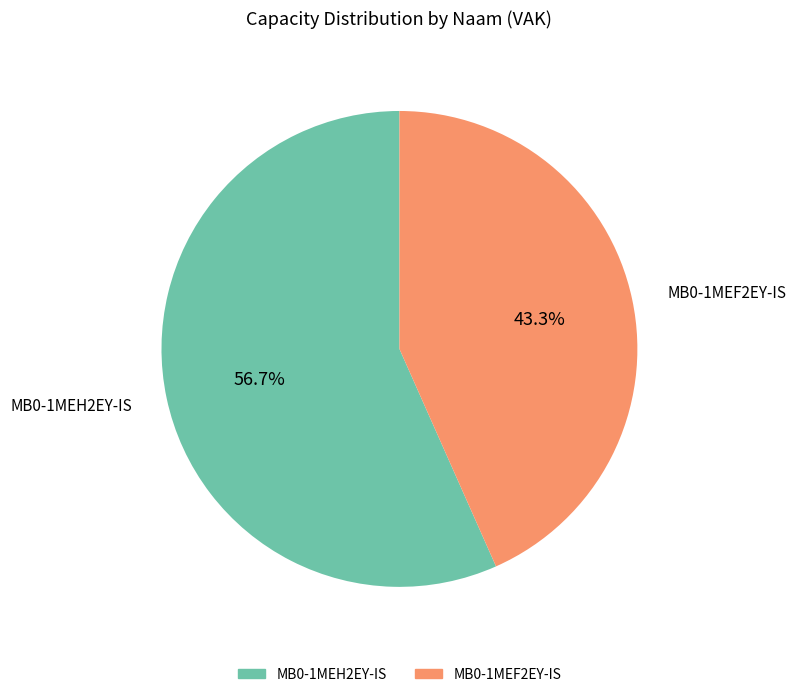

Is it true that MB0-1MEH2EY-IS is 57% of the pie?

True